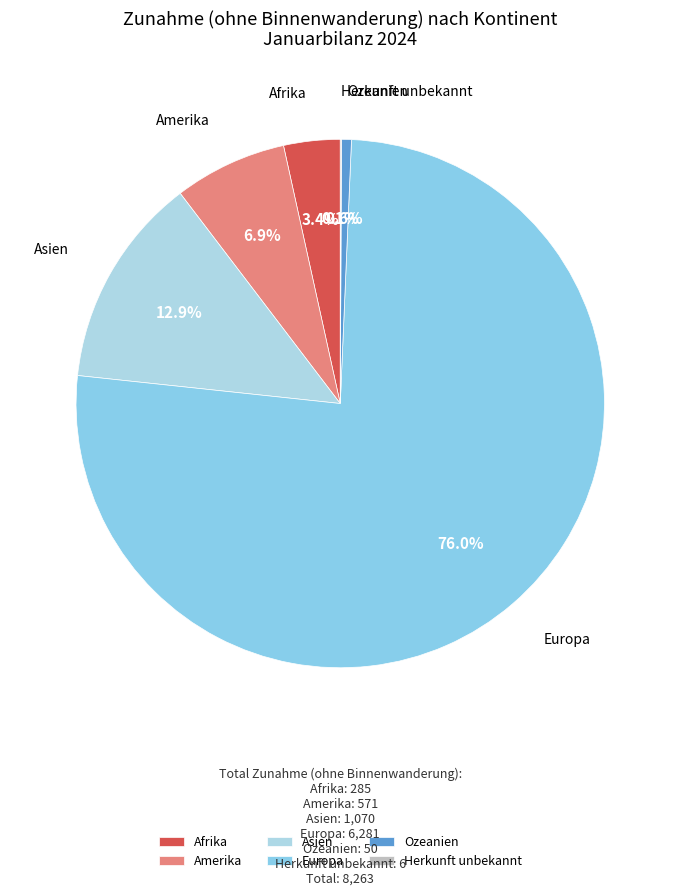

What portion of the pie excludes Amerika?

93.1%